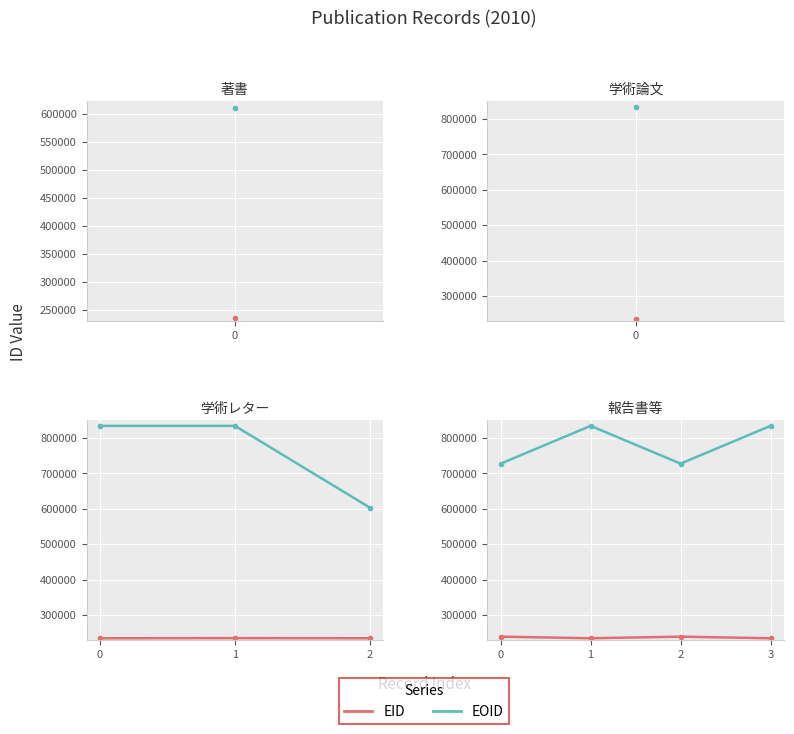

The EOID series shows 211686 at 3. True or false?

False